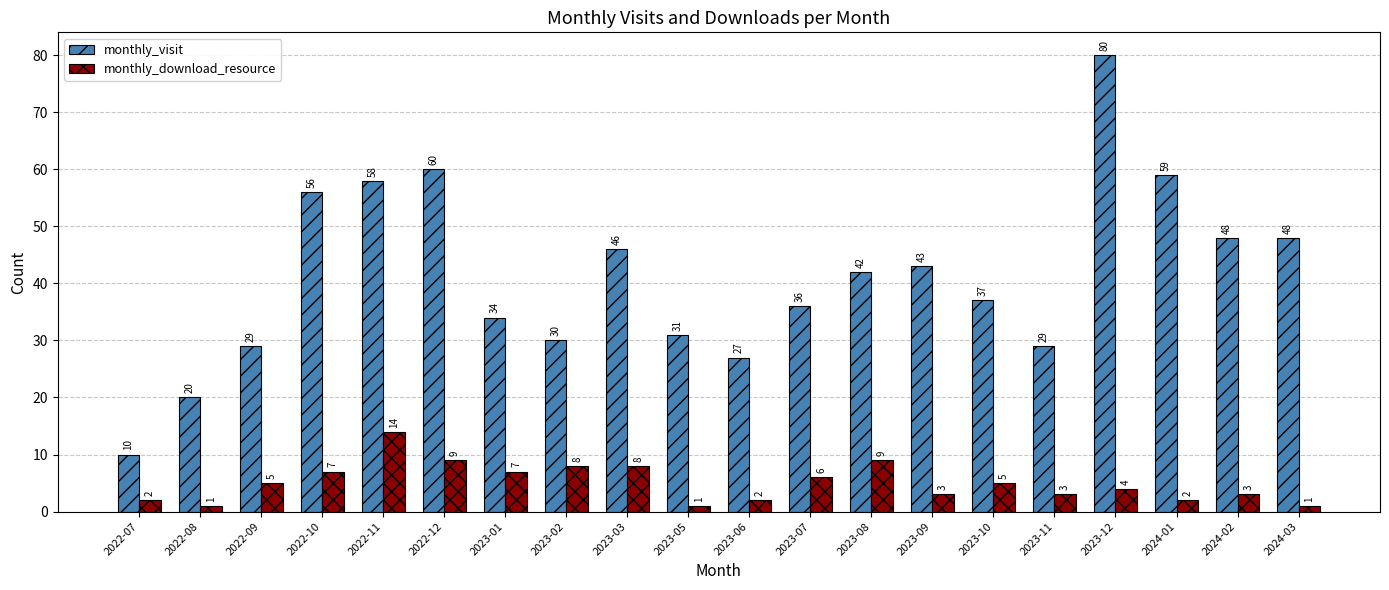

What is the minimum value shown in the chart?

1